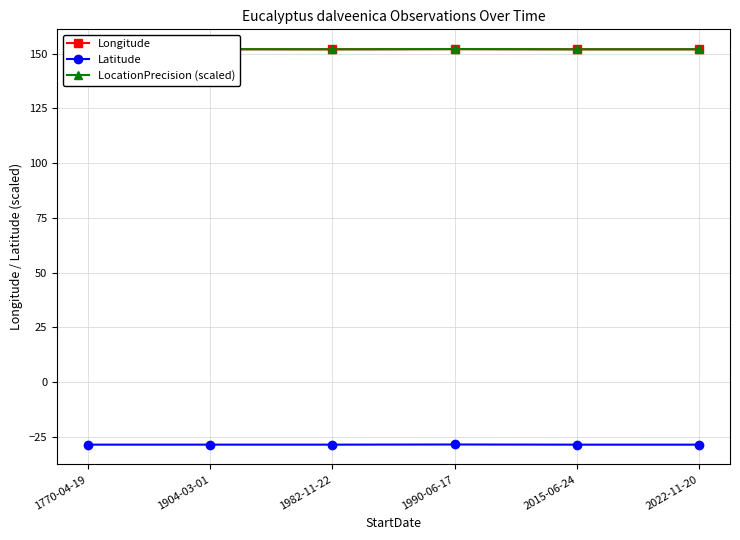

Reading right to left, list all the values displayed in this chart.

Longitude: 152.0	152.0	152.0	152.0	152.0	152.0
Latitude: -28.5	-28.5	-28.4	-28.5	-28.5	-28.5
LocationPrecision (scaled): 152.0	152.0	152.1	152.0	152.1	152.0